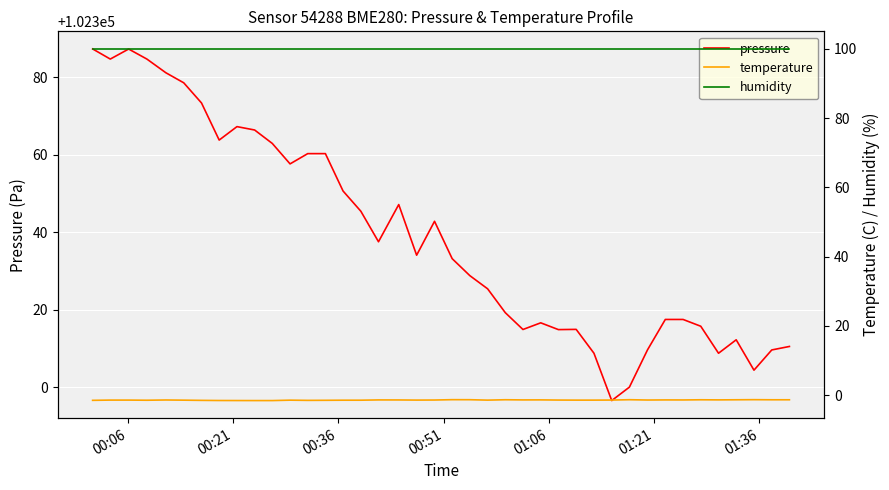

True or false: pressure has a value of 166220.9 at 9.

False